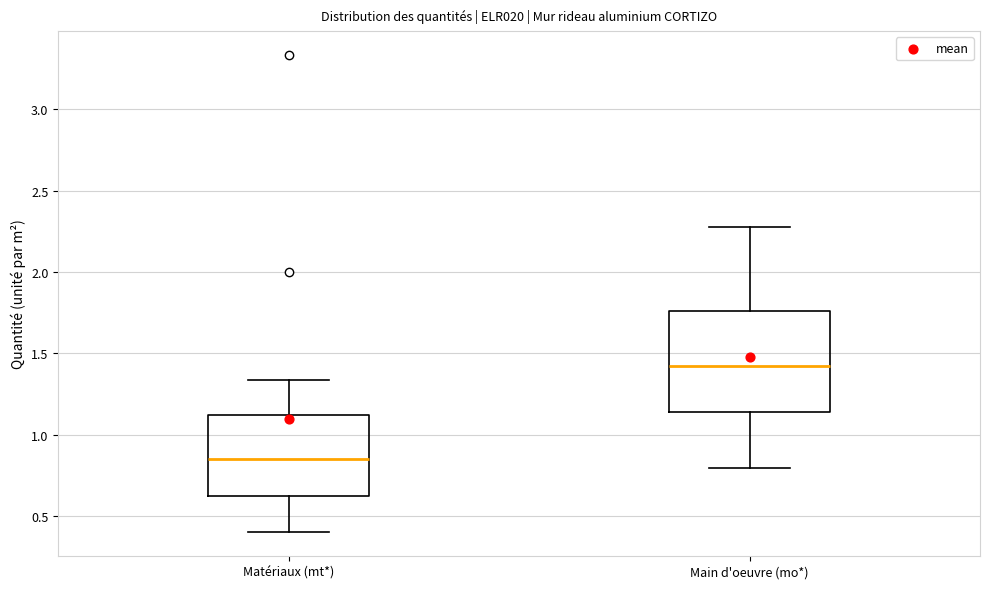

Where does the lower whisker of the box for Matériaux (mt*) end on the y-axis? The values are not printed on the chart, so give them approximately, as read against the axis.

0.40